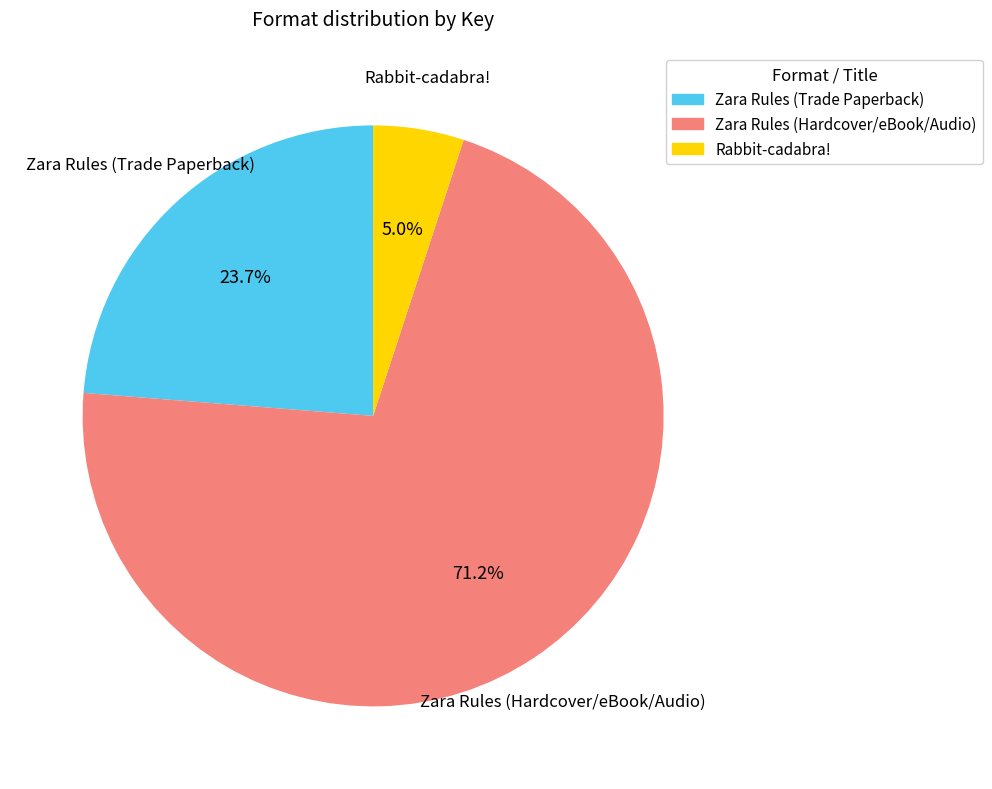

Approximately how many times larger is the value at Zara Rules (Hardcover/eBook/Audio) compared to Zara Rules (Trade Paperback)?

3.0